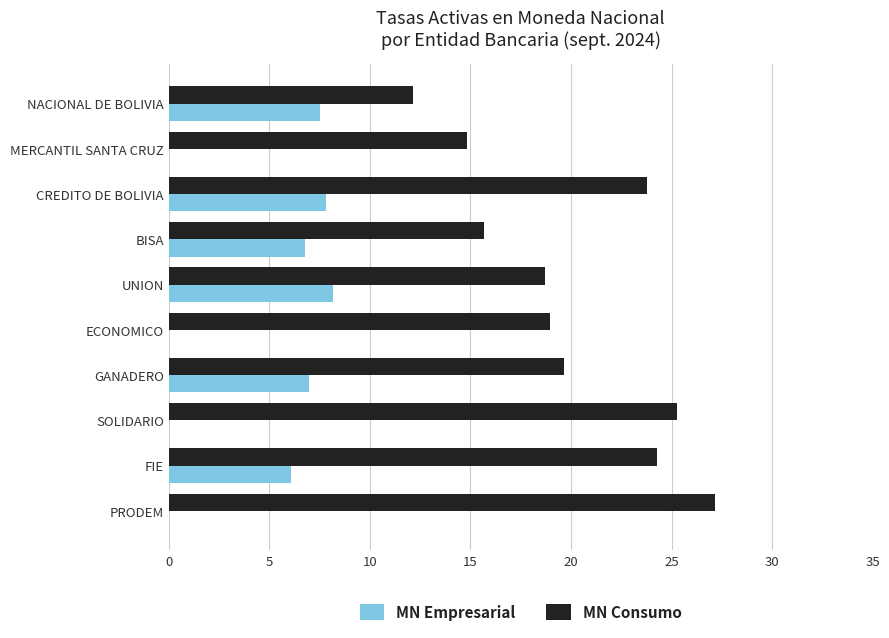

Which series changed the most between CREDITO DE BOLIVIA and BISA?

MN Consumo